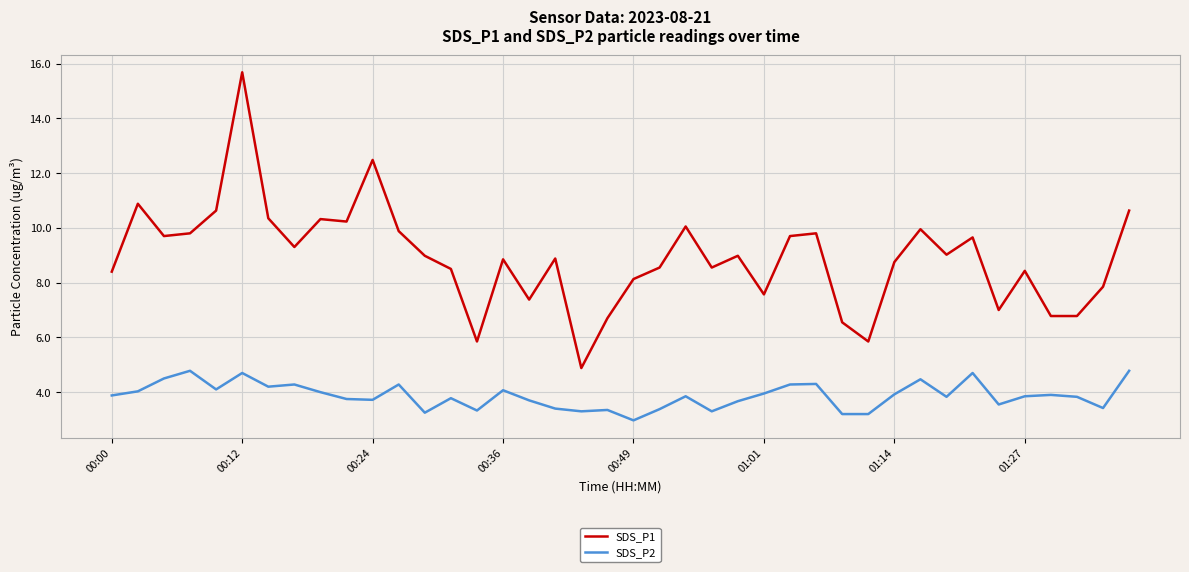

What is the maximum value shown in the chart?

15.7